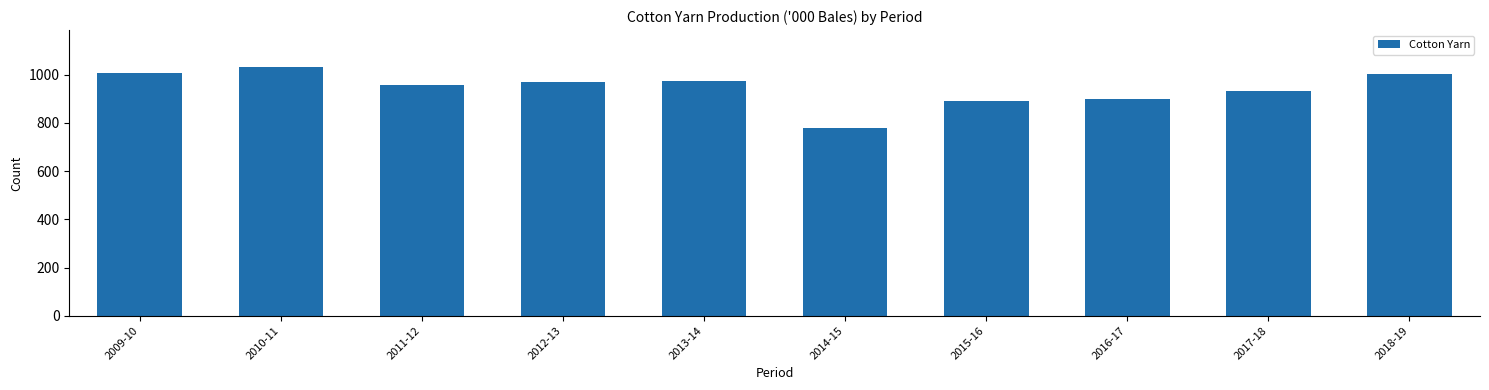

What value does the data have at 2009-10?

1006.4